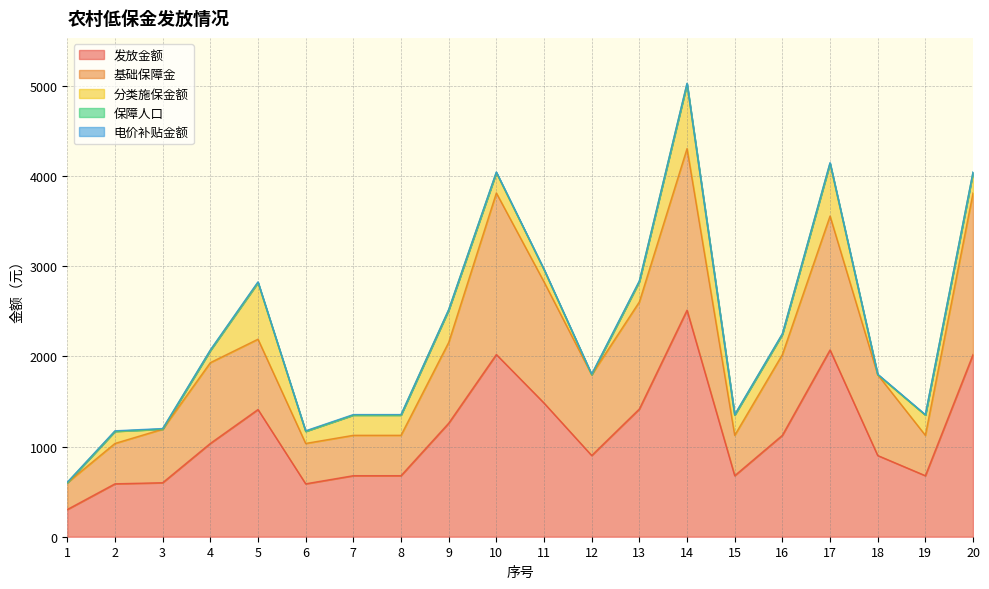

Reading right to left, extract all data points from this chart.

发放金额: 20=2021	19=677	18=901	17=2072	16=1125	15=677	14=2513	13=1417	12=901	11=1483	10=2021	9=1259	8=677	7=677	6=587	5=1411	4=1035	3=599	2=587	1=302
基础保障金: 20=1792	19=448	18=896	17=1485	16=896	15=448	14=1792	13=1188	12=896	11=1344	10=1792	9=896	8=448	7=448	6=448	5=780	4=896	3=594	2=448	1=297
分类施保金额: 20=224	19=224	18=0	17=582	16=224	15=224	14=716	13=224	12=0	11=134	10=224	9=358	8=224	7=224	6=134	5=626	4=134	3=0	2=134	1=0
保障人口: 20=4	19=1	18=2	17=5	16=2	15=1	14=4	13=4	12=2	11=3	10=4	9=2	8=1	7=1	6=1	5=5	4=2	3=2	2=1	1=1
电价补贴金额: 20=5	19=5	18=5	17=5	16=5	15=5	14=5	13=5	12=5	11=5	10=5	9=5	8=5	7=5	6=5	5=5	4=5	3=5	2=5	1=5